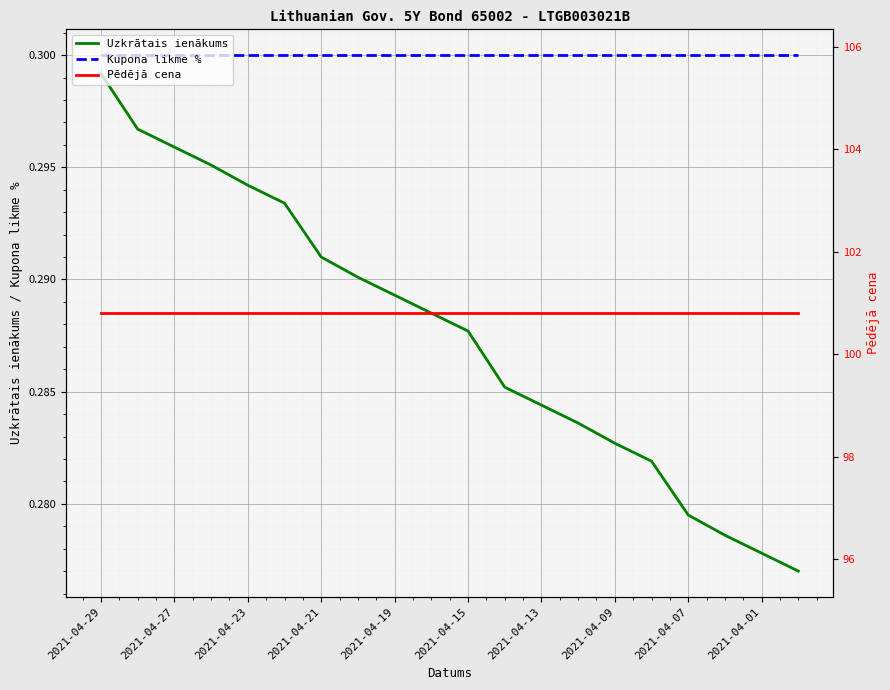

At which category is the sum across all series the highest?

2021-04-29